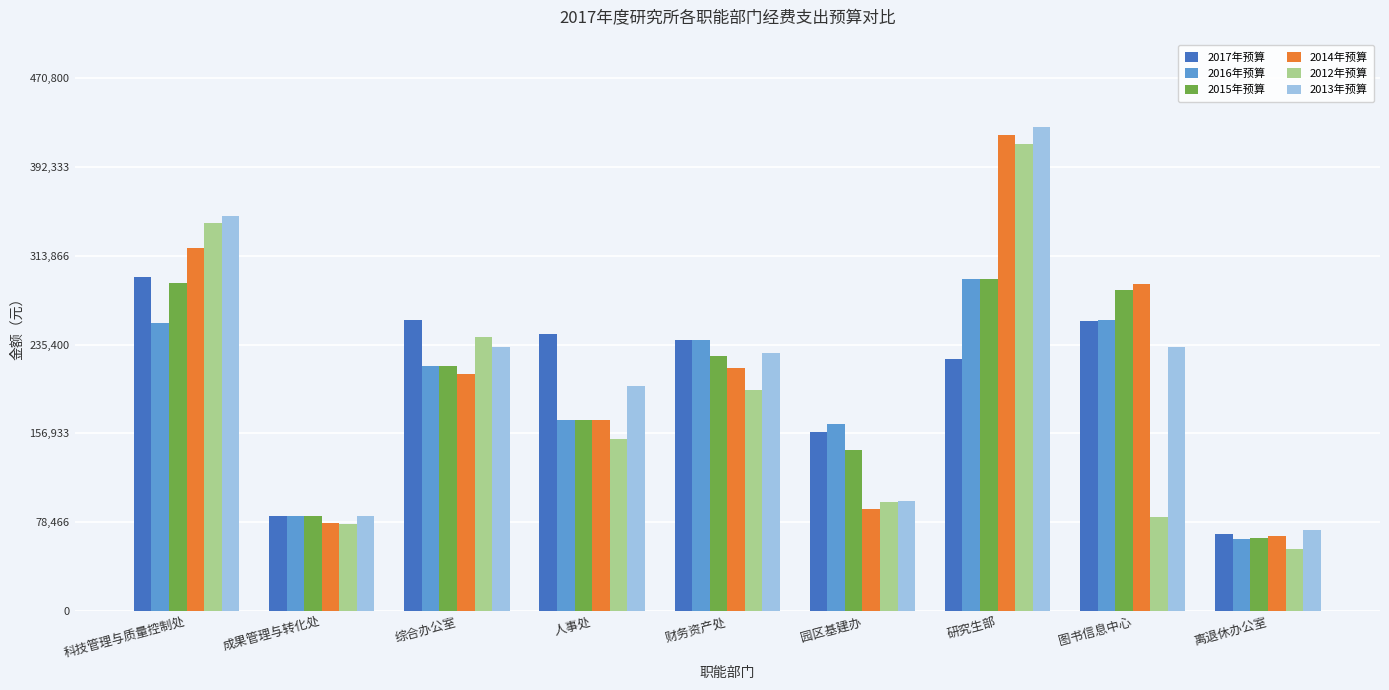

What are all the series names shown in the legend?

2017年预算, 2016年预算, 2015年预算, 2014年预算, 2012年预算, 2013年预算